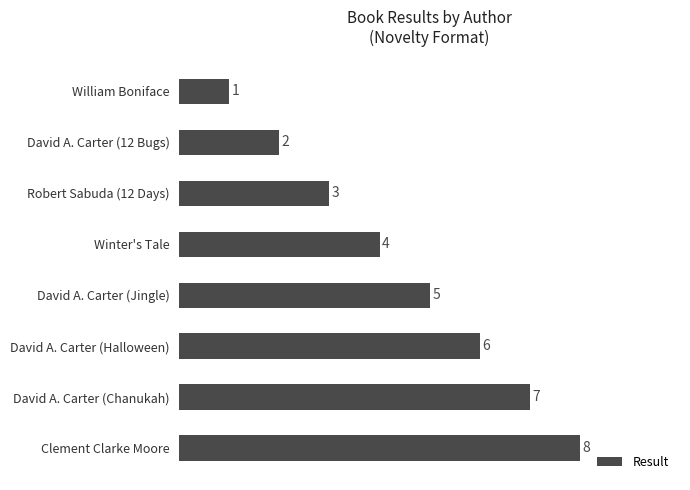

What is the change in value from William Boniface to David A. Carter (Halloween)?

+5